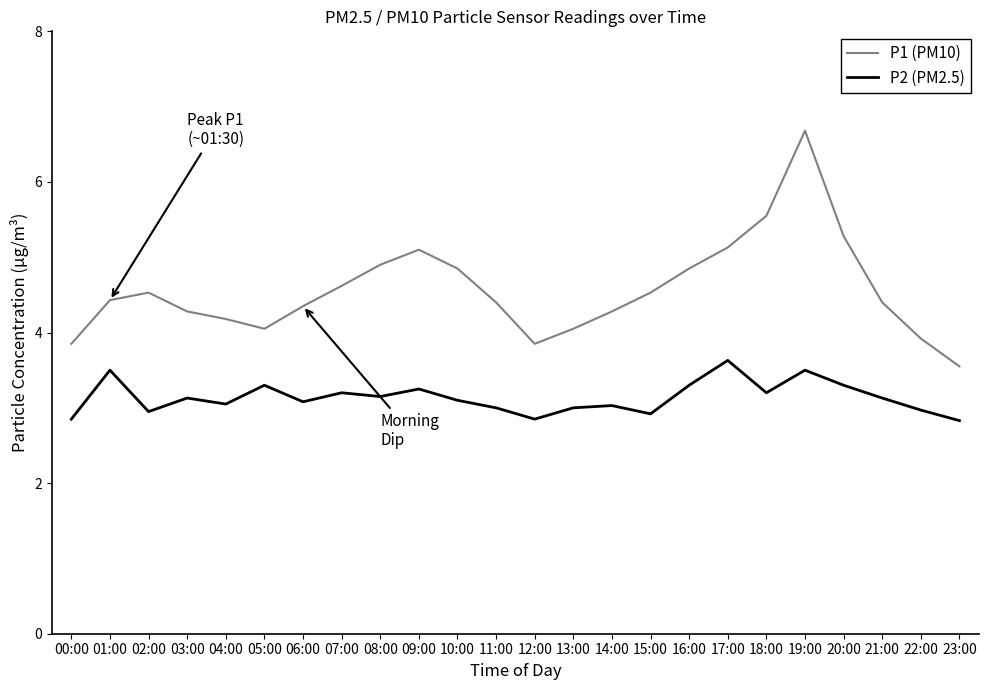

Is it true that P1 (PM10) equals 1.9 at 07:00?

False